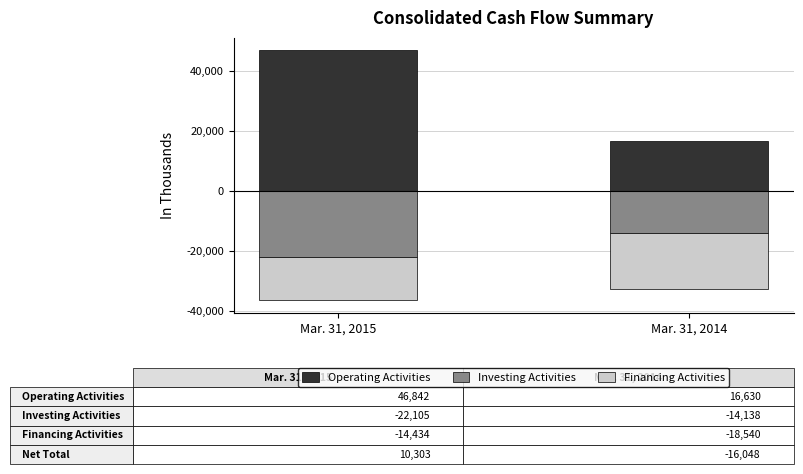

What are all the series names shown in the legend?

Operating Activities, Investing Activities, Financing Activities